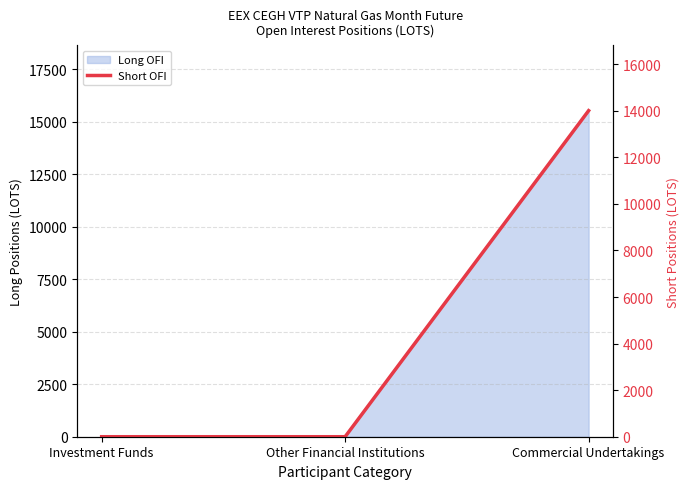

True or false: the data shows 0.0 at Investment Funds.

True